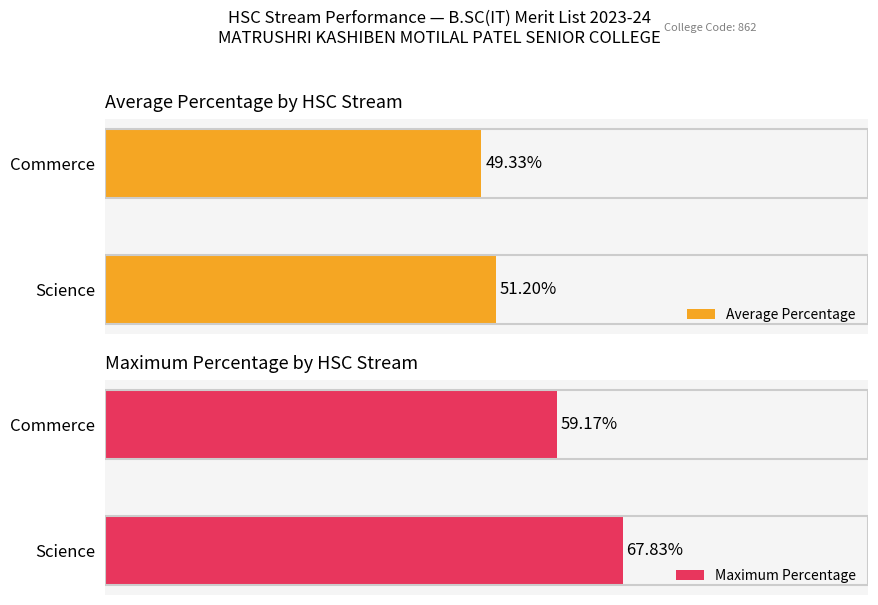

Which category has the lowest value in the Average Percentage series?

Commerce